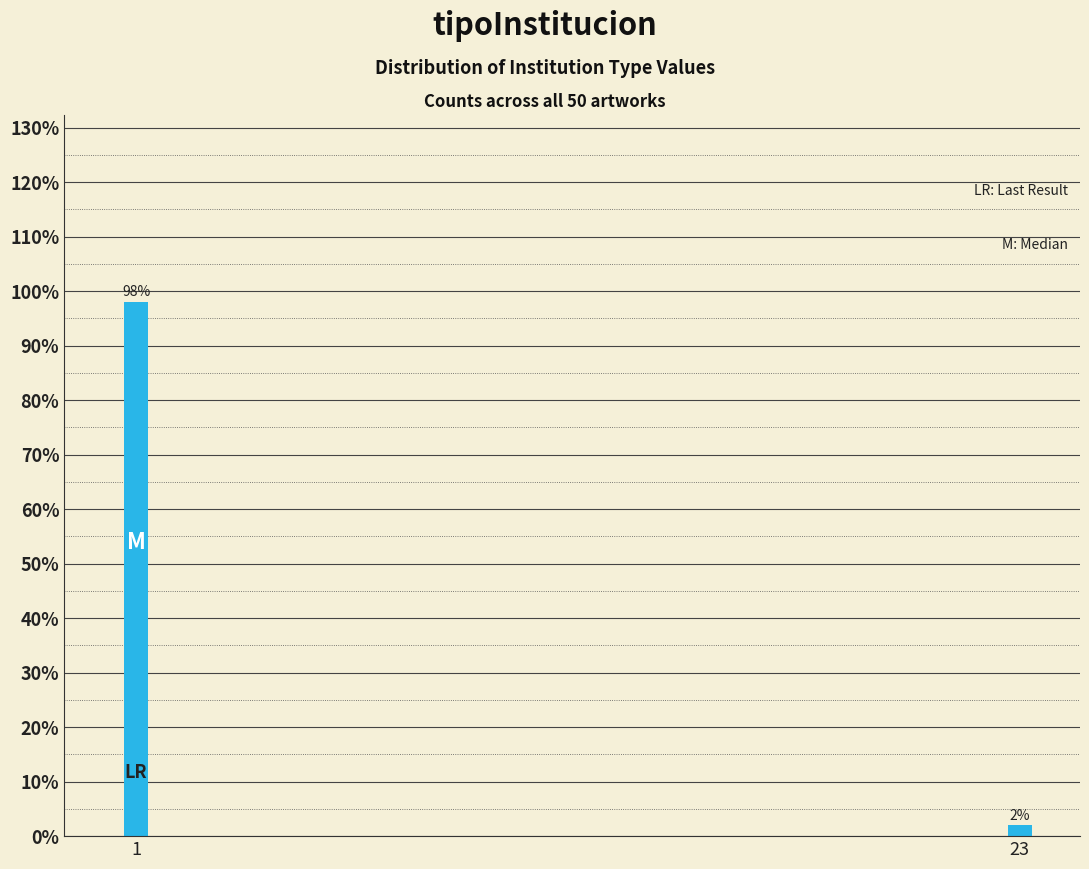

Reading left to right, transcribe all the data shown in this chart.

98	2